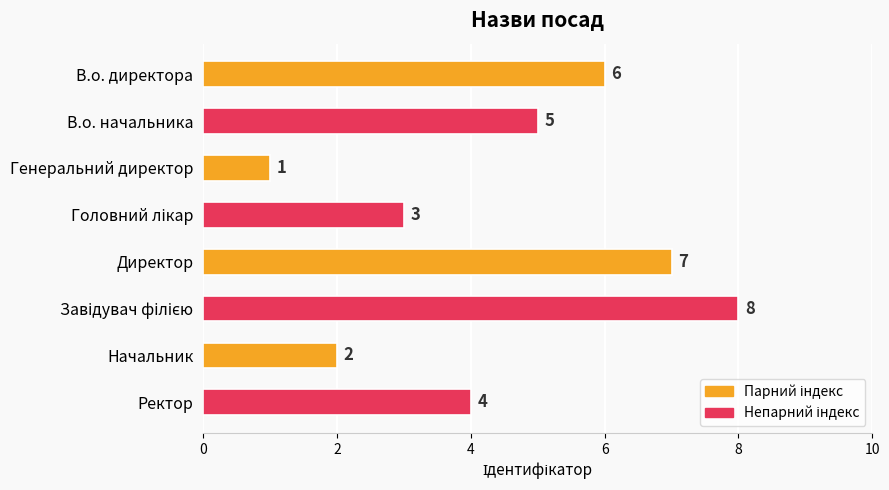

Which has a higher value, Директор or Начальник?

Директор